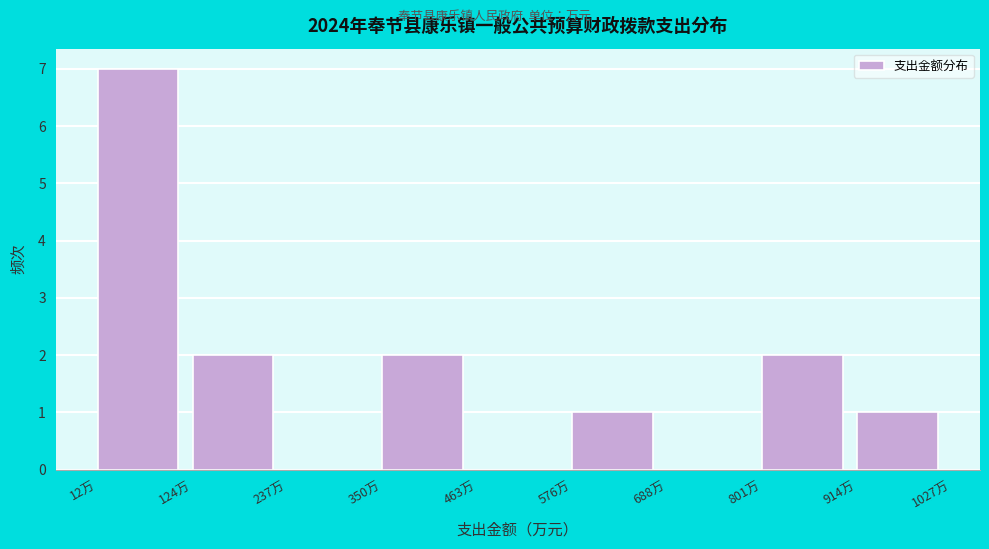

Reading left to right, list every bar in this chart as the range it spans on the x-axis followed by its height. Neither the bar edges nor the heights are printed on the chart, so give them approximately, as read against the axes.

20 to 120: 7
120 to 240: 2
240 to 360: 0
360 to 460: 2
460 to 580: 0
580 to 680: 1
680 to 800: 0
800 to 920: 2
920 to 1020: 1